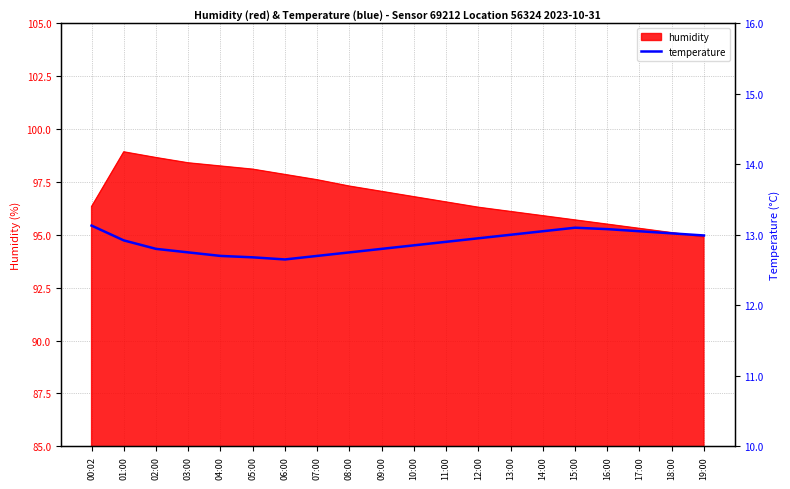

Does the chart have visible grid lines?

Yes